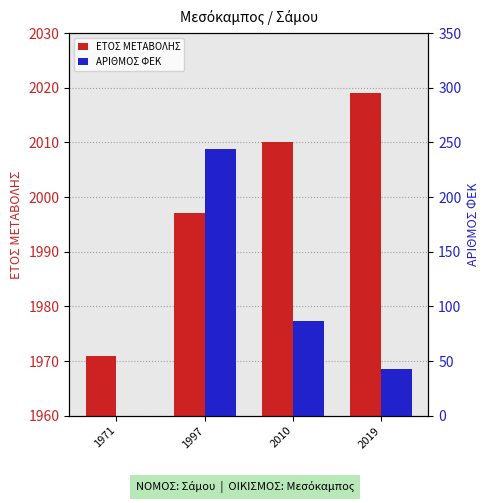

The value of ΕΤΟΣ ΜΕΤΑΒΟΛΗΣ at 2019 is 2019. True or false?

True